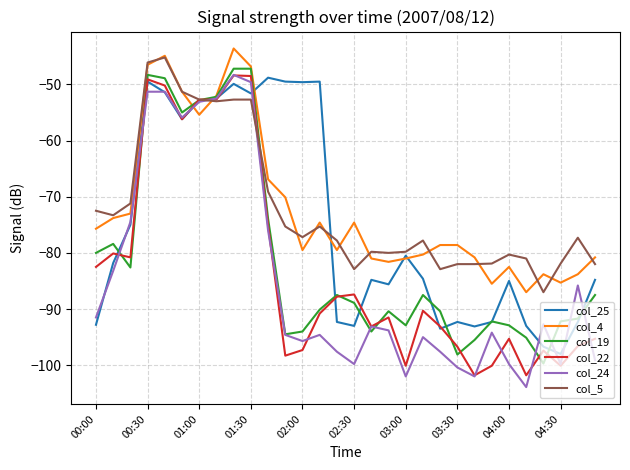

What is the minimum value shown in the chart?

-103.9